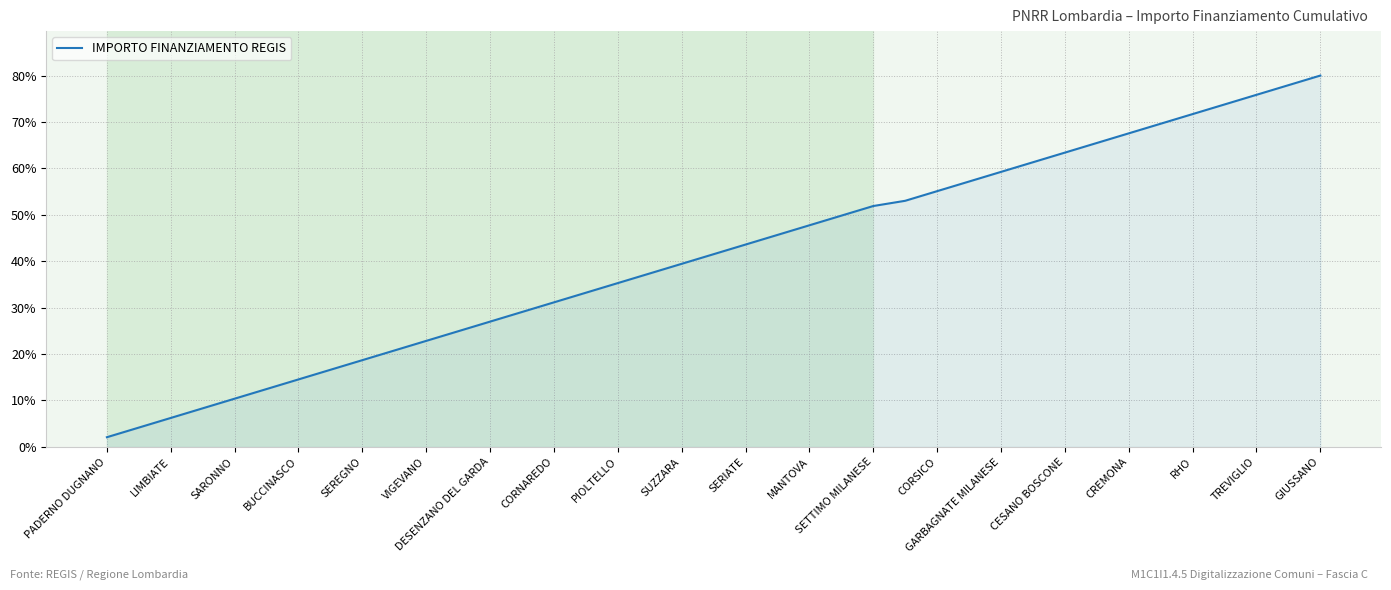

How many categories are shown in the chart?

39